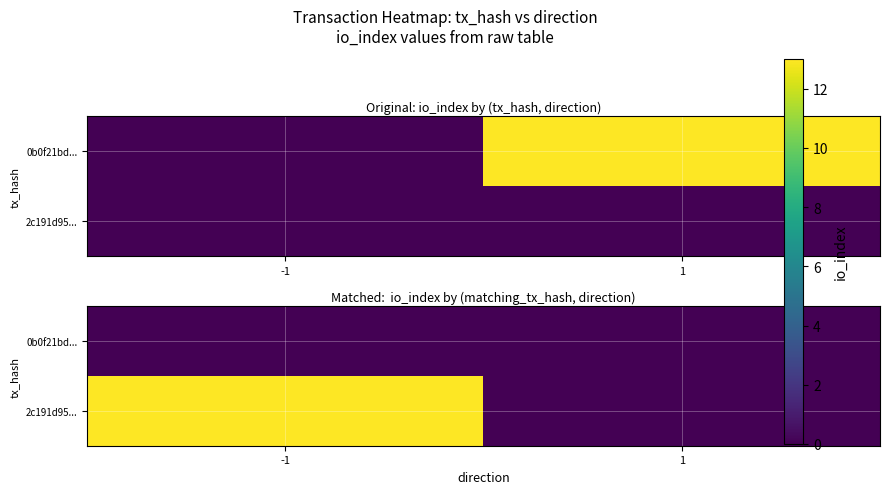

The 0b0f21bd... series shows 0 at -1. True or false?

True